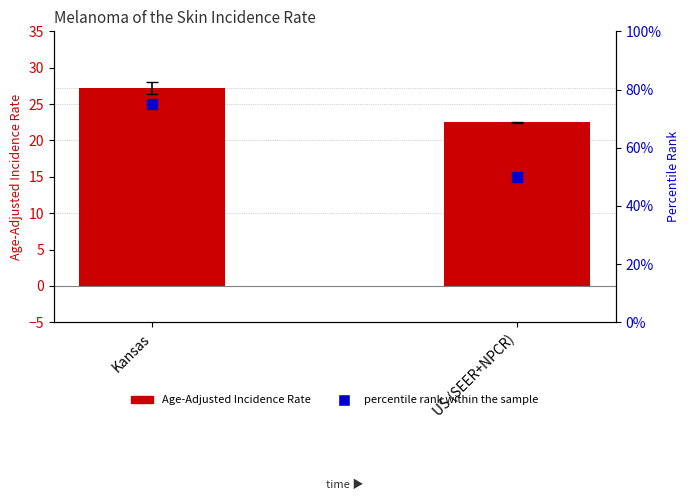

At which category is the sum across all series the highest?

Kansas